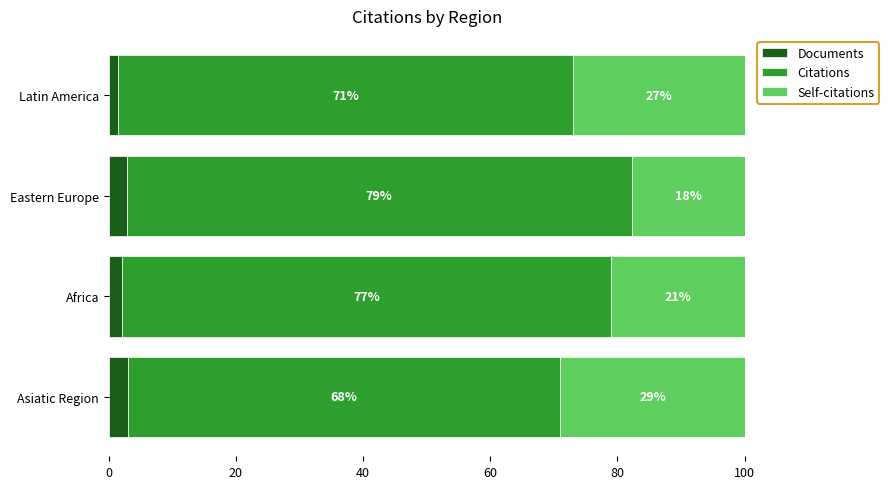

What is the total value across all series at Eastern Europe?

100.0